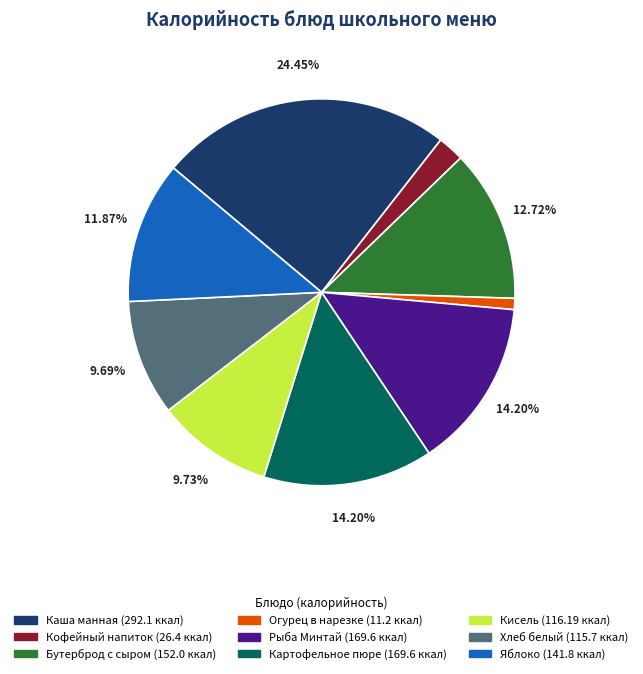

How many segments does this pie chart have?

9